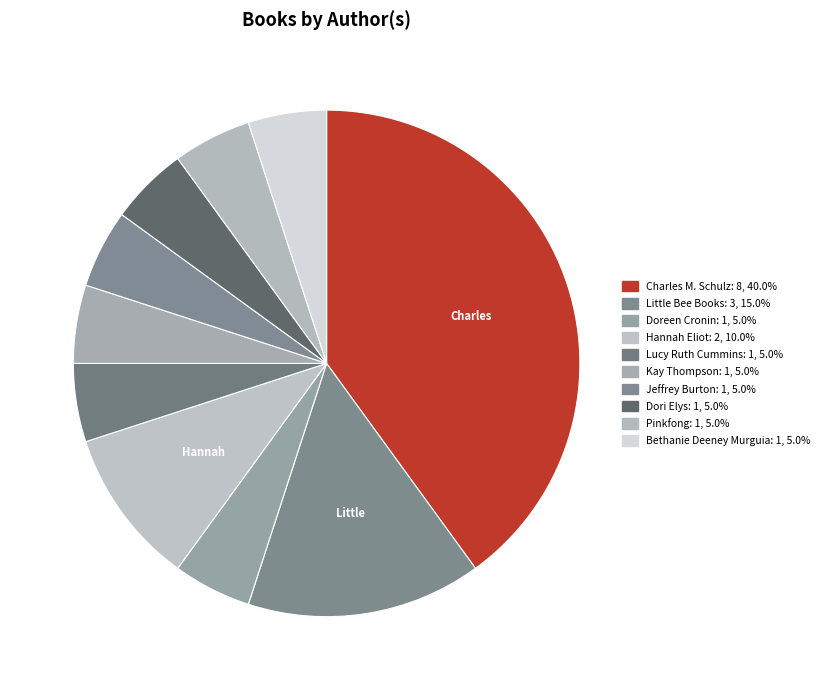

Combined, what portion of the pie is Jeffrey Burton and Bethanie Deeney Murguia?

10.0%